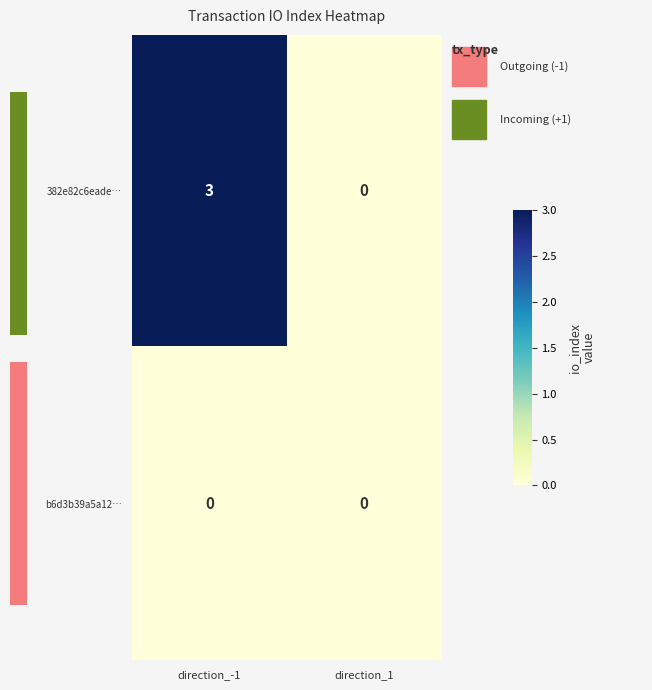

At direction_1, list the series in order from largest to smallest.

382e82c6eade…, b6d3b39a5a12…